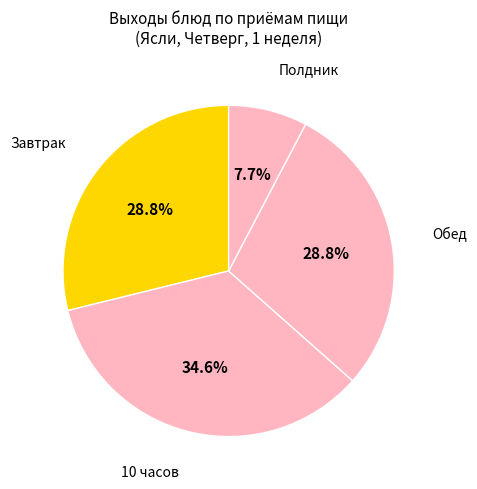

To the nearest percent, what is the difference between the largest and smallest slice percentages?

27%